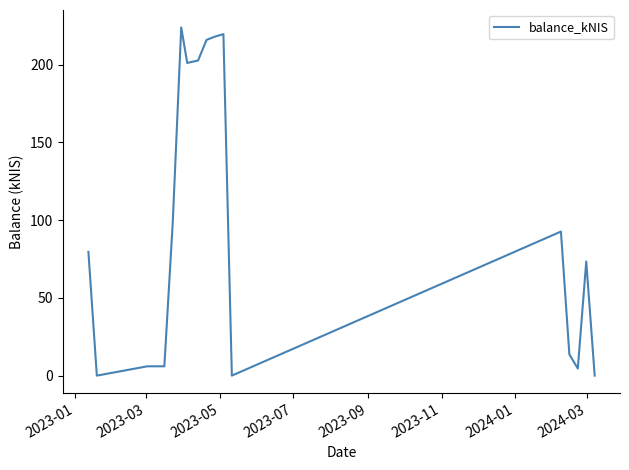

What is the difference between the maximum and minimum values?

223.9